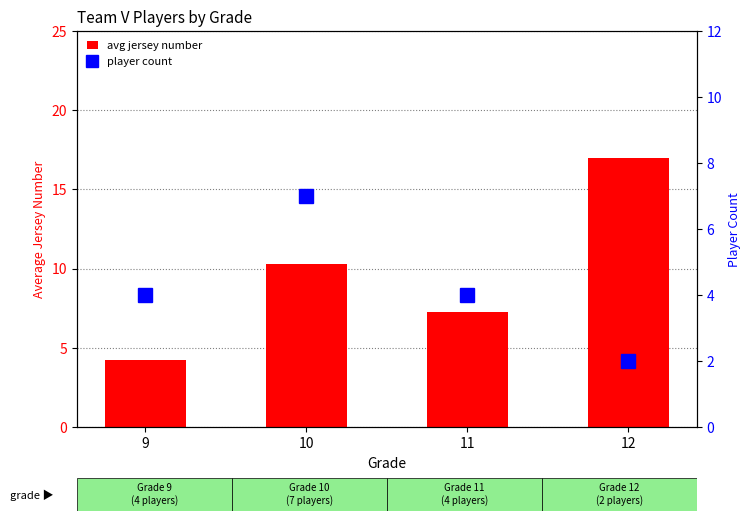

What is the greatest value displayed?

17.0